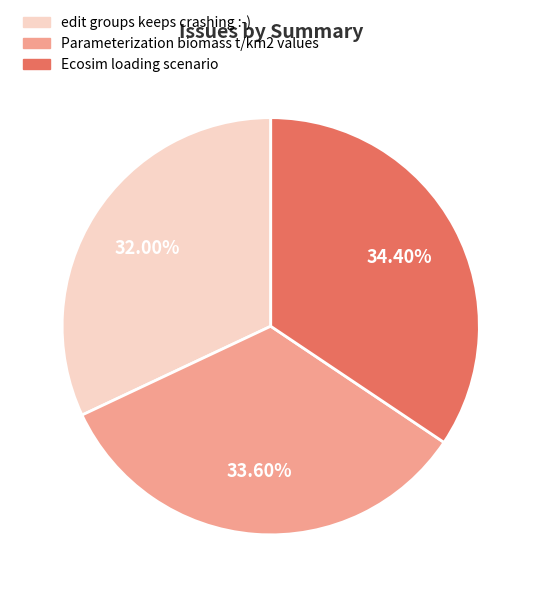

True or false: Parameterization biomass t/km2 values accounts for 46% of the total.

False